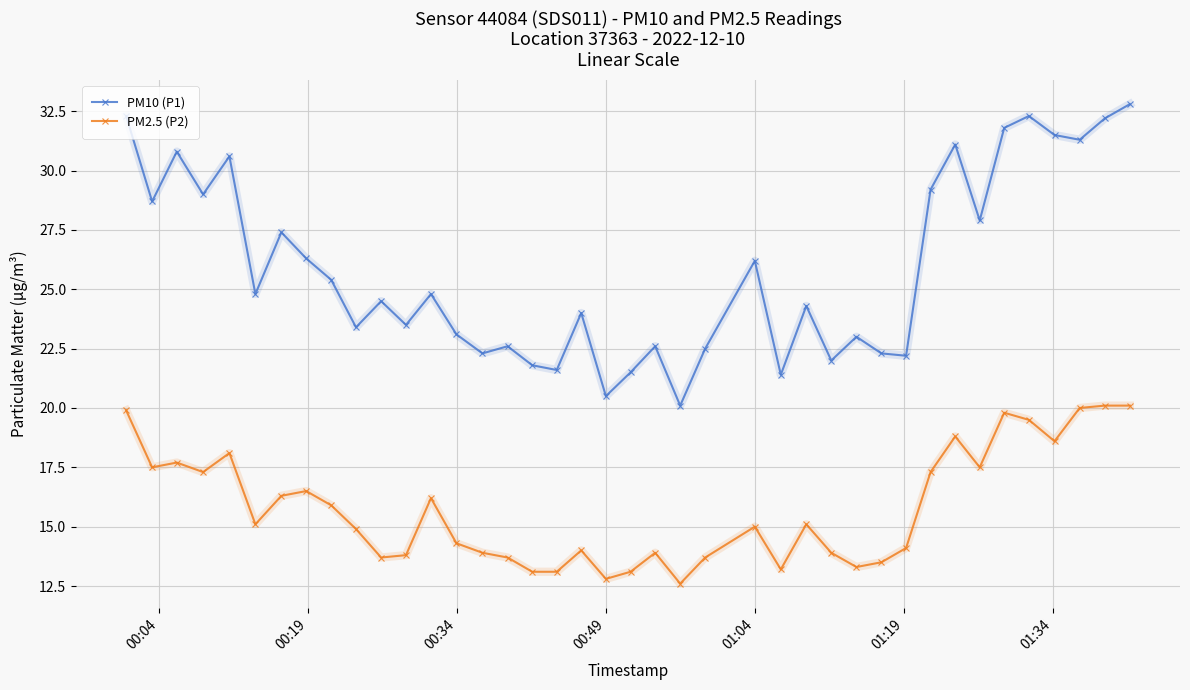

Reading left to right, list all the values displayed in this chart.

PM10 (P1): 32.3	28.7	30.8	29.0	30.6	24.8	27.4	26.3	25.4	23.4	24.5	23.5	24.8	23.1	22.3	22.6	21.8	21.6	24.0	20.5	21.5	22.6	20.1	22.5	26.2	21.4	24.3	22.0	23.0	22.3	22.2	29.2	31.1	27.9	31.8	32.3	31.5	31.3	32.2	32.8
PM2.5 (P2): 19.9	17.5	17.7	17.3	18.1	15.1	16.3	16.5	15.9	14.9	13.7	13.8	16.2	14.3	13.9	13.7	13.1	13.1	14.0	12.8	13.1	13.9	12.6	13.7	15.0	13.2	15.1	13.9	13.3	13.5	14.1	17.3	18.8	17.5	19.8	19.5	18.6	20.0	20.1	20.1